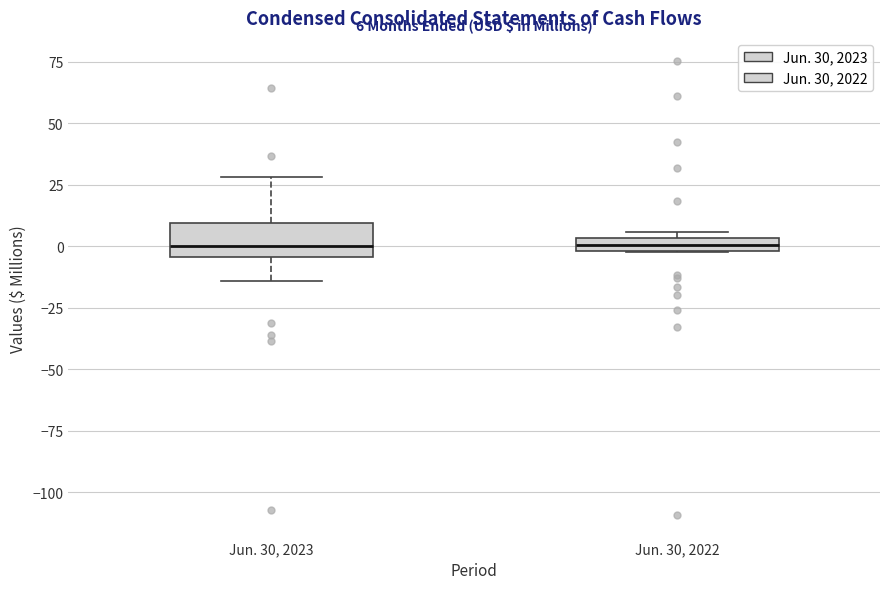

Comparing the boxes themselves (not the whiskers), which one is the tallest?

Jun. 30, 2023